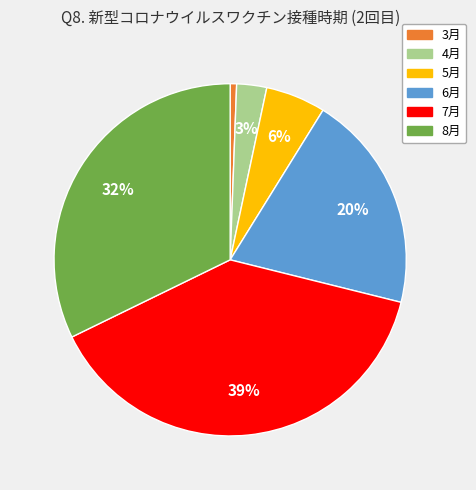

Is there a majority slice in this chart?

No